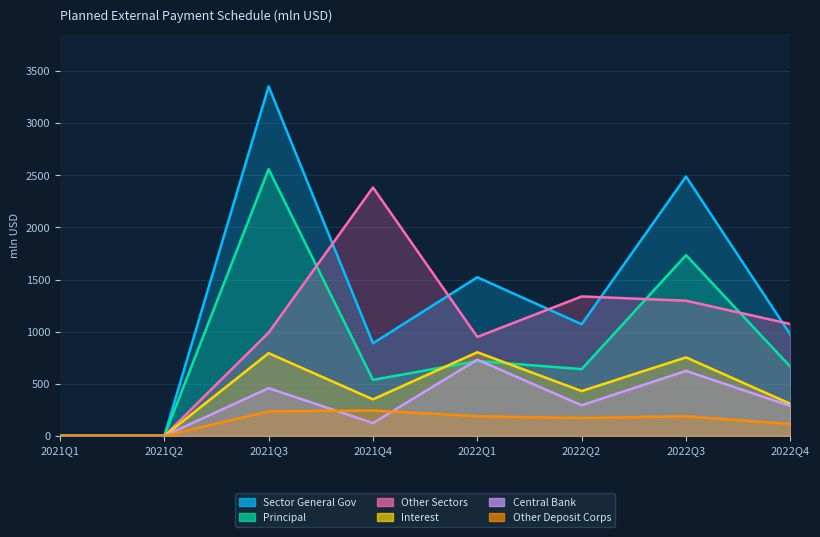

What are all the series names shown in the legend?

Sector General Gov, Central Bank, Other Deposit Corps, Other Sectors, Principal, Interest